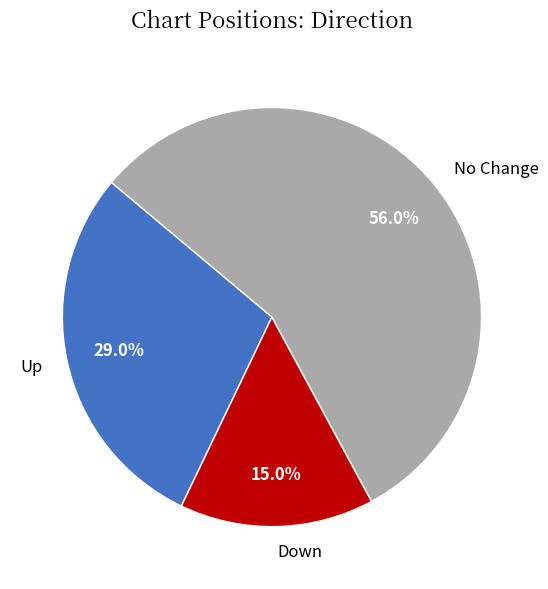

How many segments does this pie chart have?

3